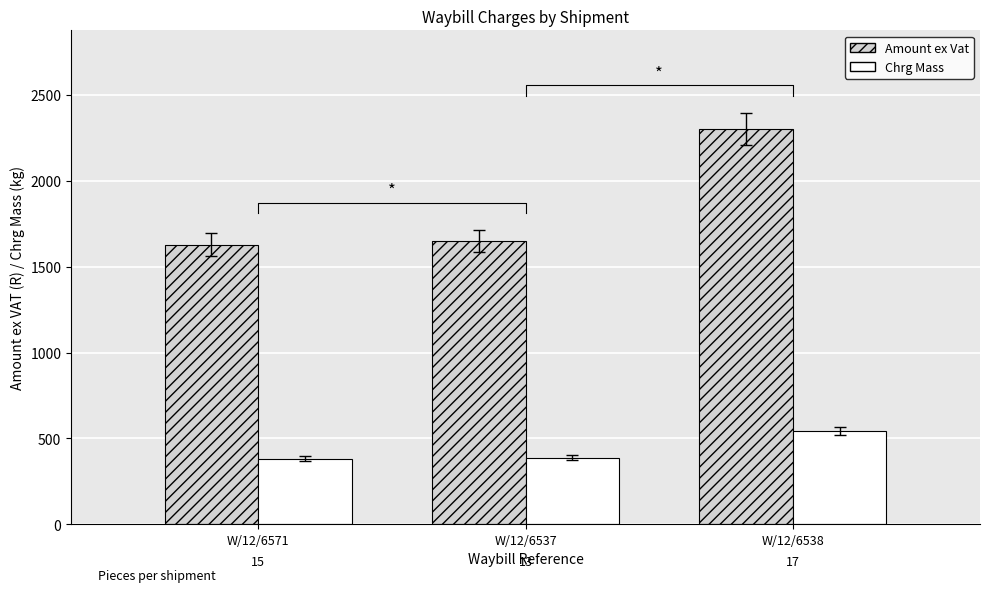

Which series changed the most between W/12/6571 and W/12/6537?

Amount ex Vat